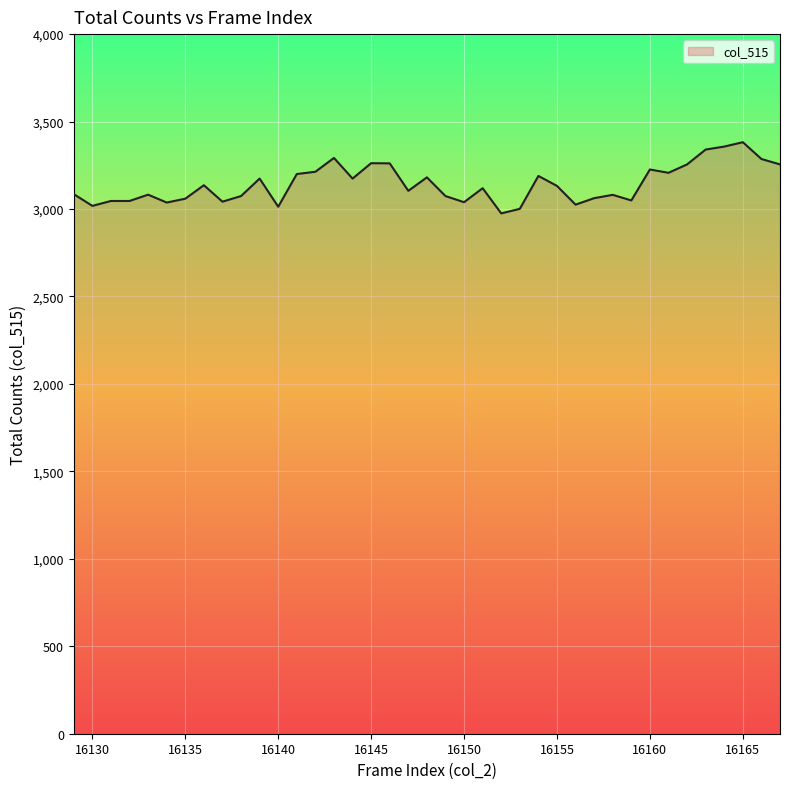

What is the smallest value displayed?

2975